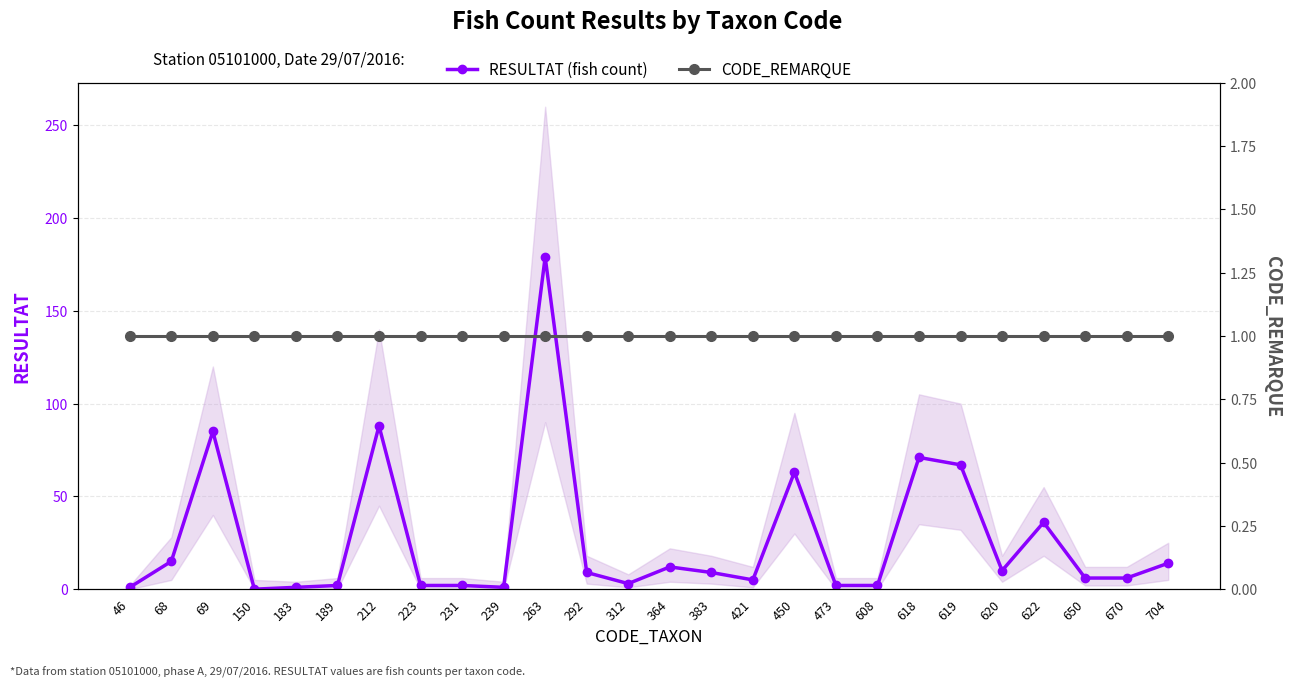

Rank the categories by CODE_REMARQUE value from lowest to highest.

46, 68, 69, 150, 183, 189, 212, 223, 231, 239, 263, 292, 312, 364, 383, 421, 450, 473, 608, 618, 619, 620, 622, 650, 670, 704